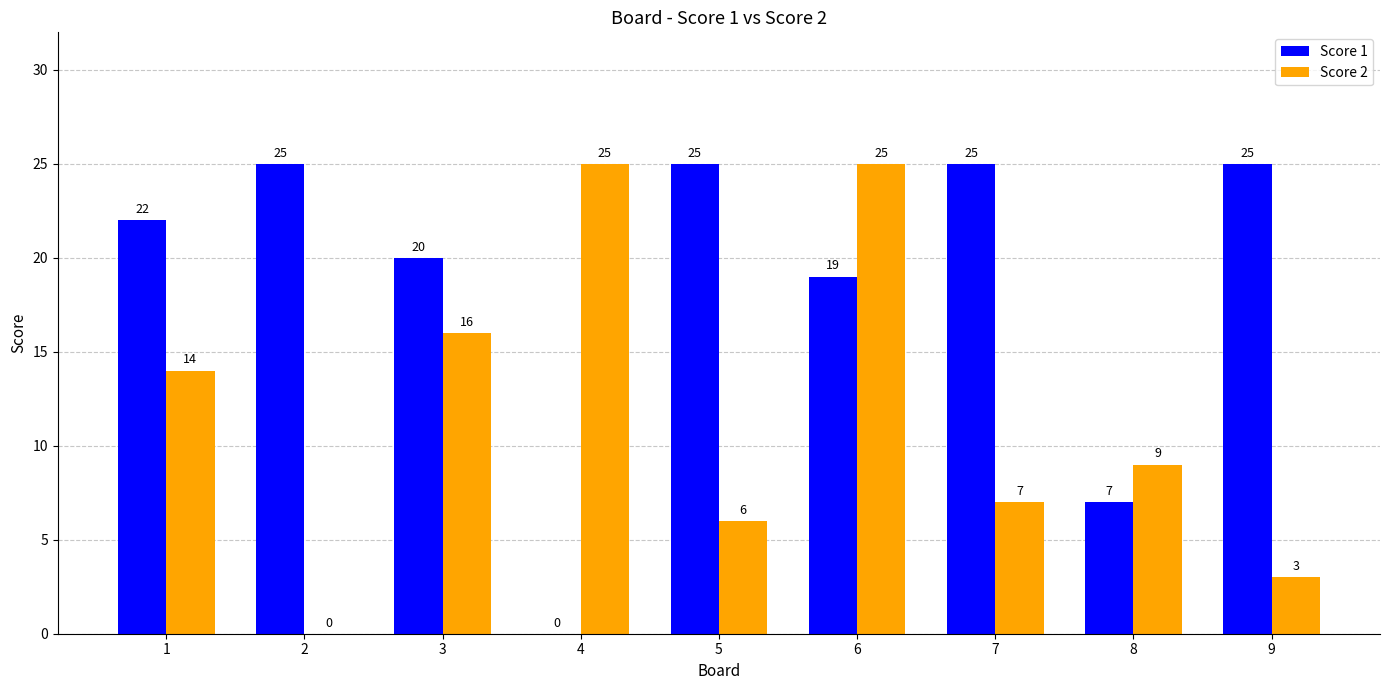

What is the highest value of the Score 1 series?

25